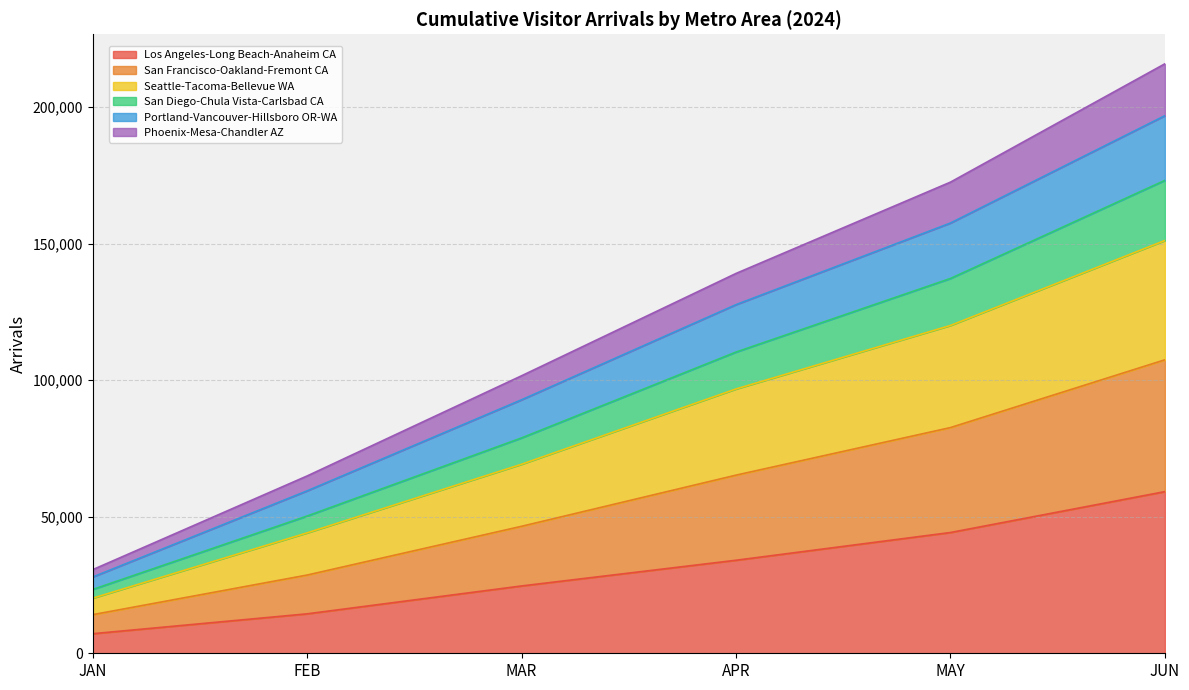

What is the total value across all series at MAY?

172469.7